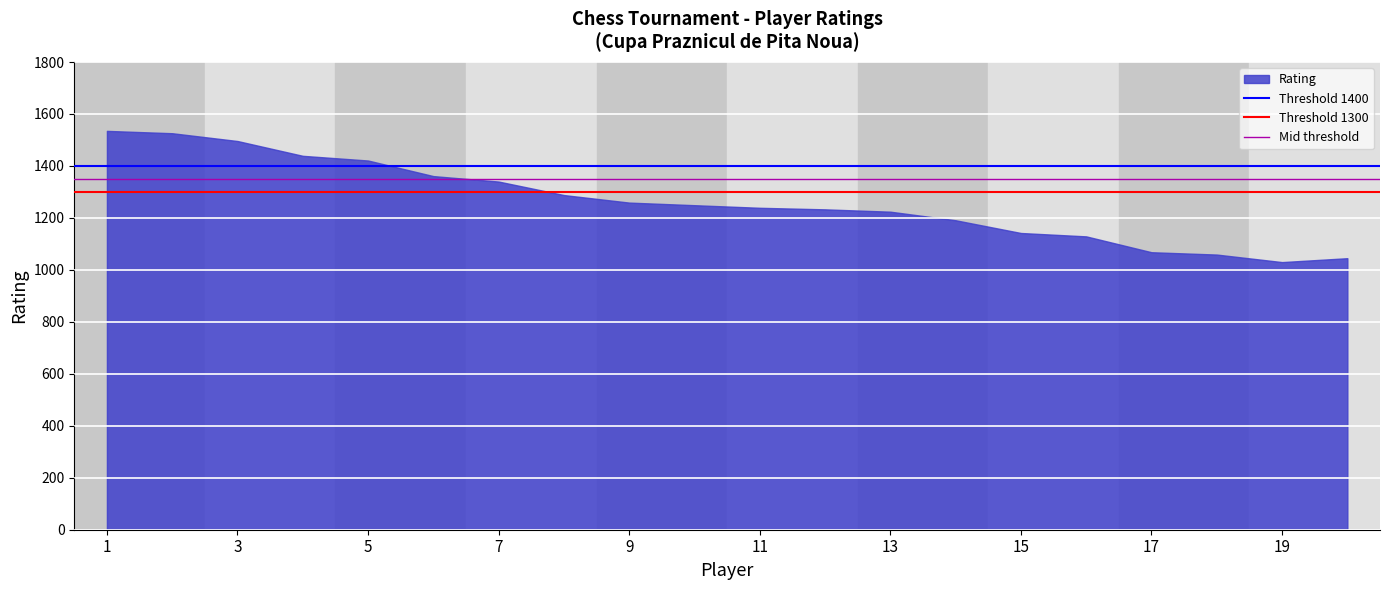

Approximately how many times larger is the value at 5 compared to 19?

1.4